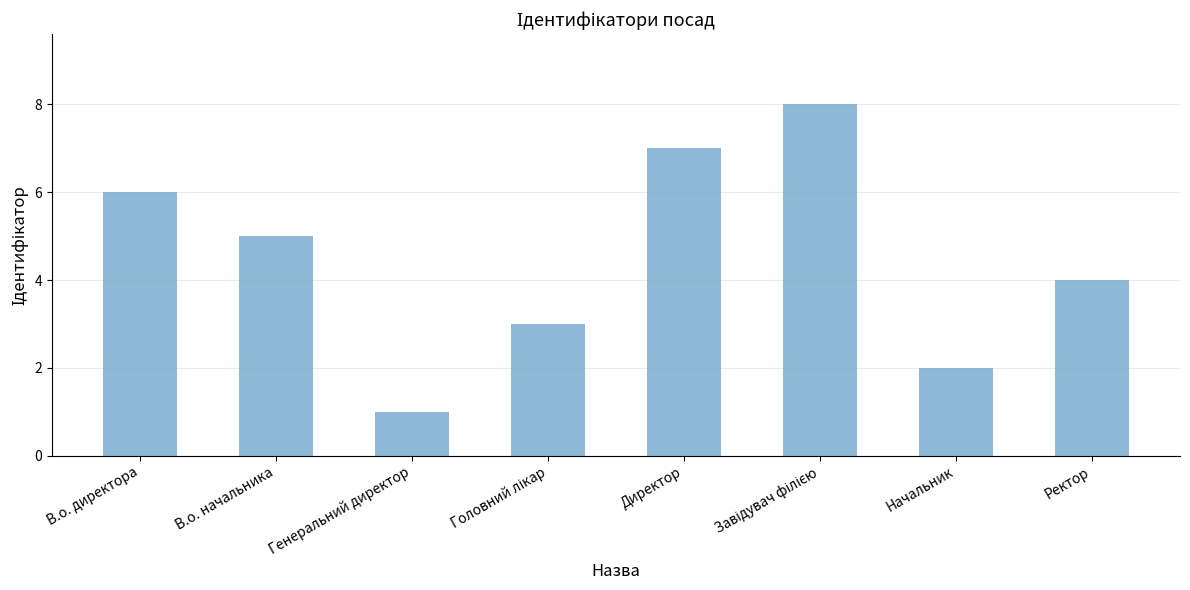

Reading left to right, what are all the values shown in this chart?

6	5	1	3	7	8	2	4